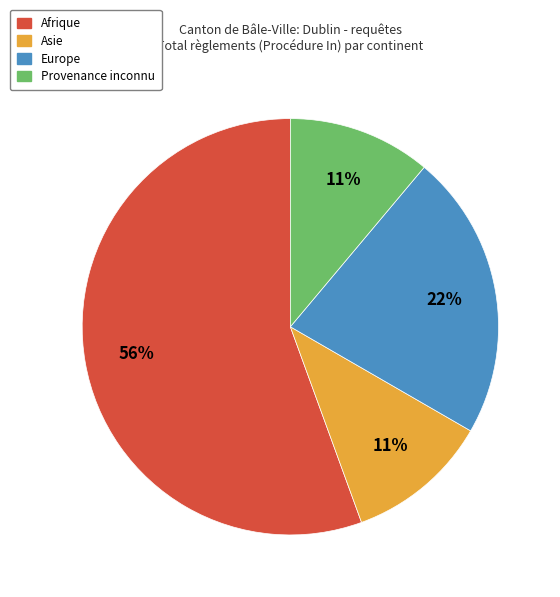

To the nearest percent, what is the combined percentage of Provenance inconnu and Europe?

33%